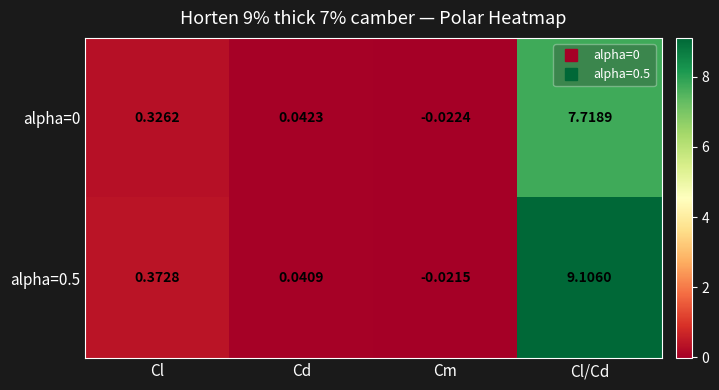

At which label is alpha=0.5 closest to 4?

Cl